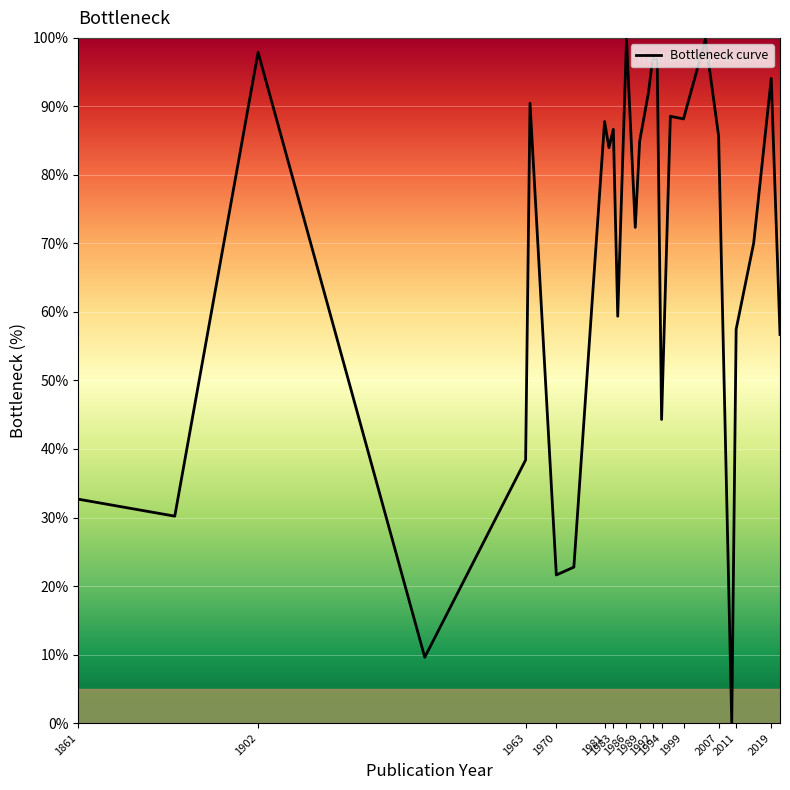

What is the difference between the maximum and minimum values?

99.8